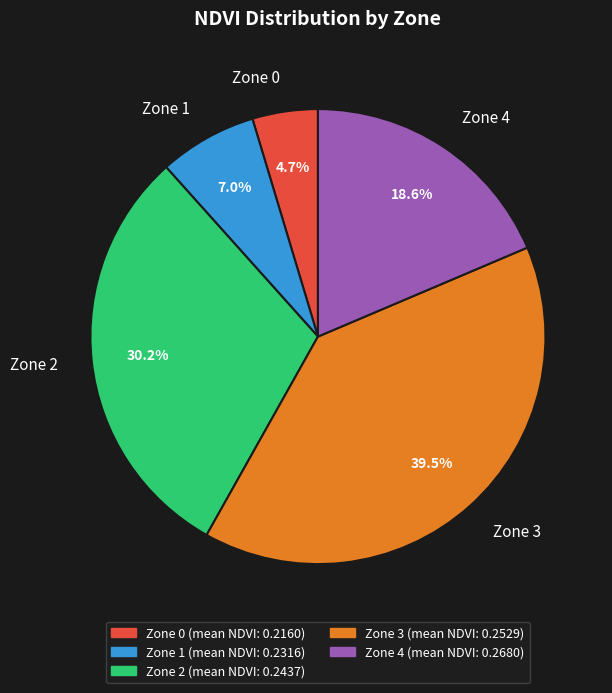

Which category has the biggest portion of the pie?

Zone 3